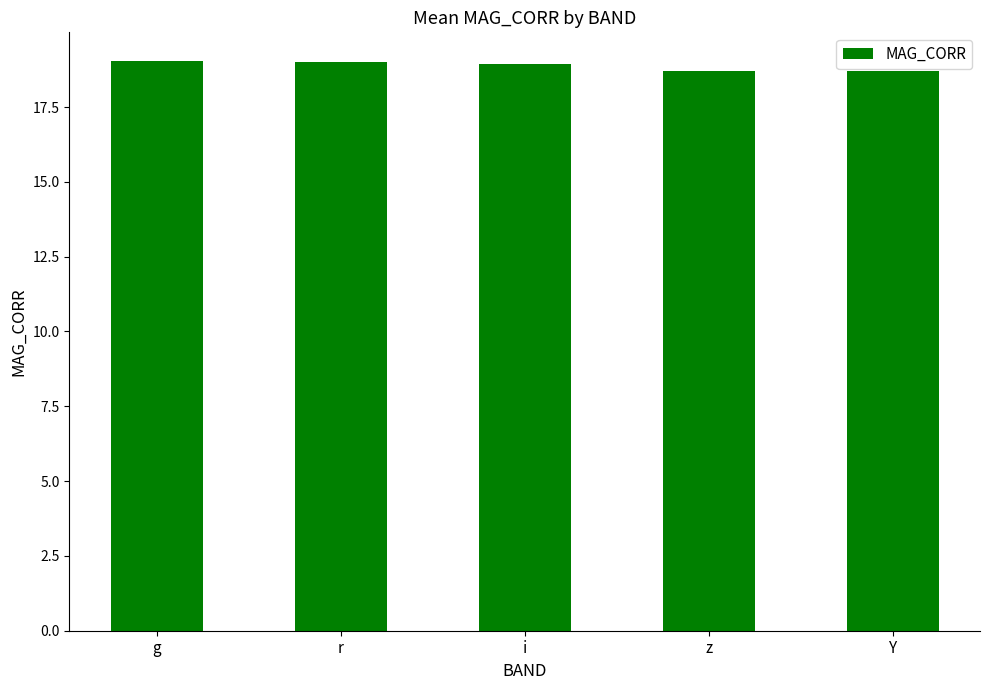

What is the sum of all values?

94.4